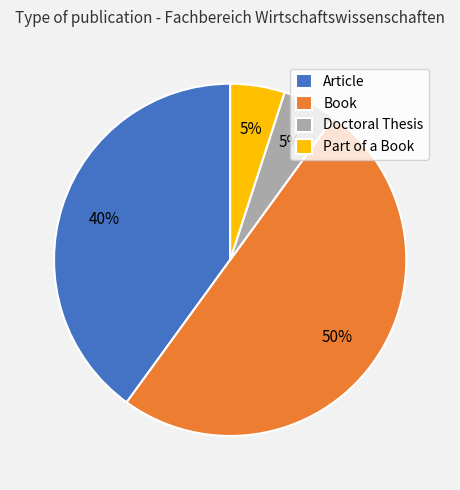

Do Article and Doctoral Thesis together represent more than half of the pie?

No